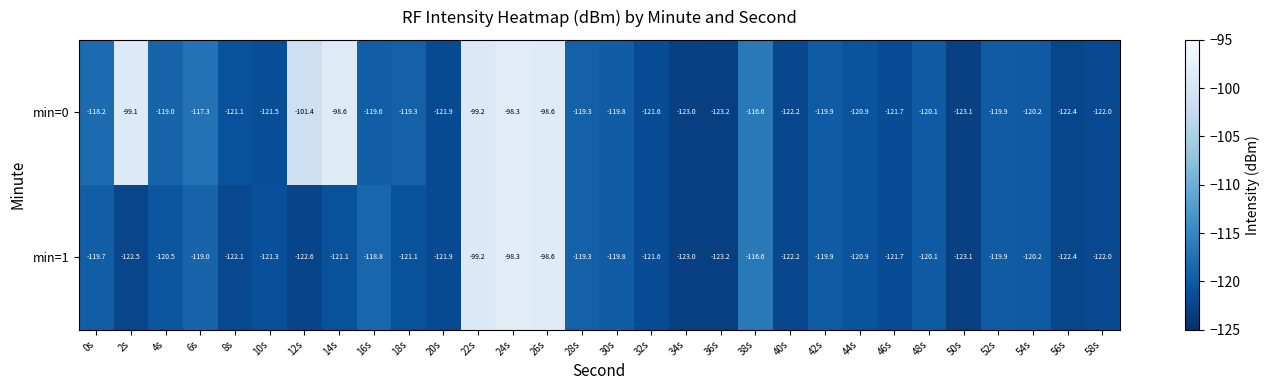

Rank the series at 0s from highest to lowest value.

min=0, min=1